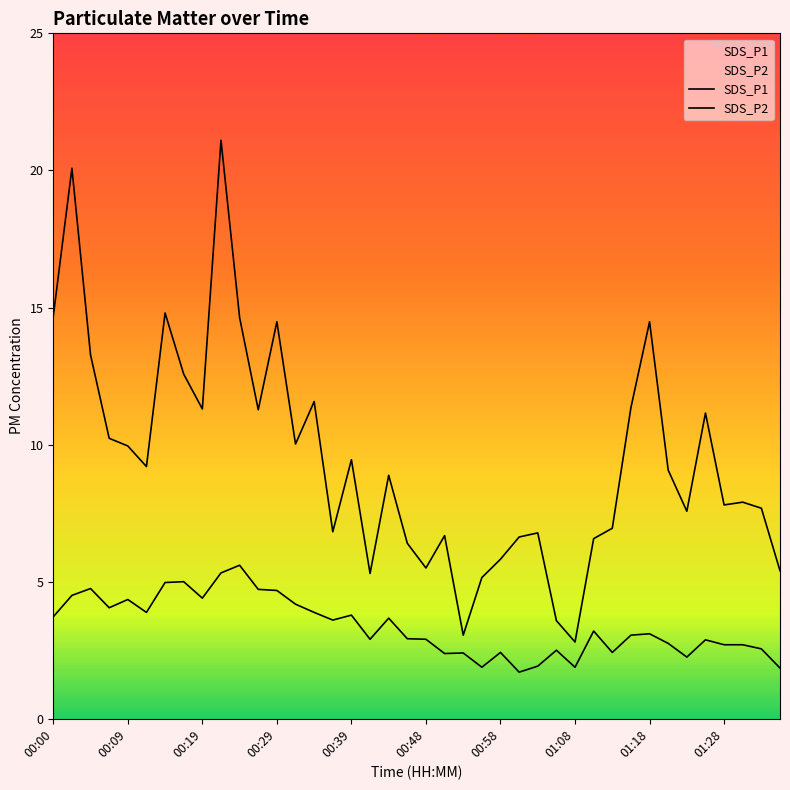

What is the sum of all SDS_P1 values?

377.9